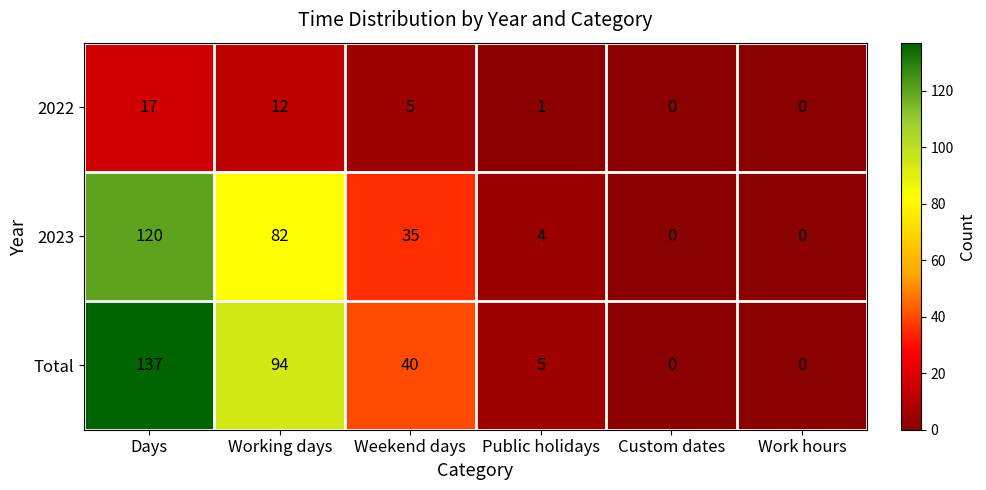

Which series changed the most between Days and Custom dates?

Total